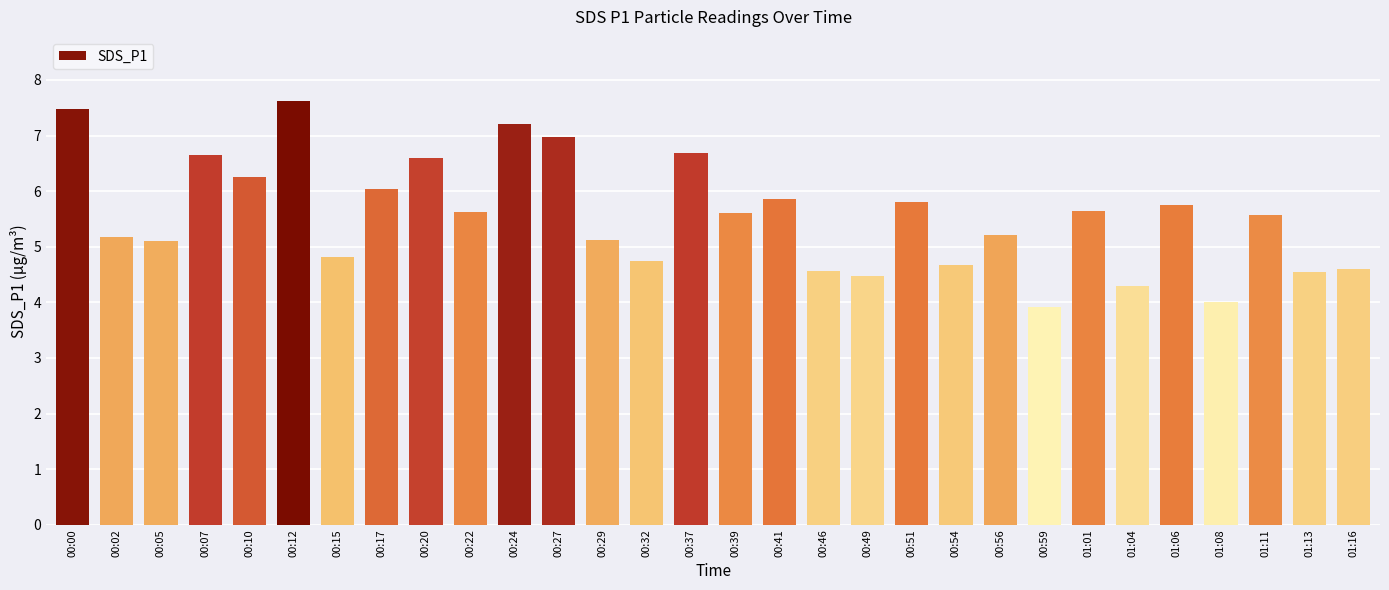

What is the label of the 15th bar from the left?

00:37